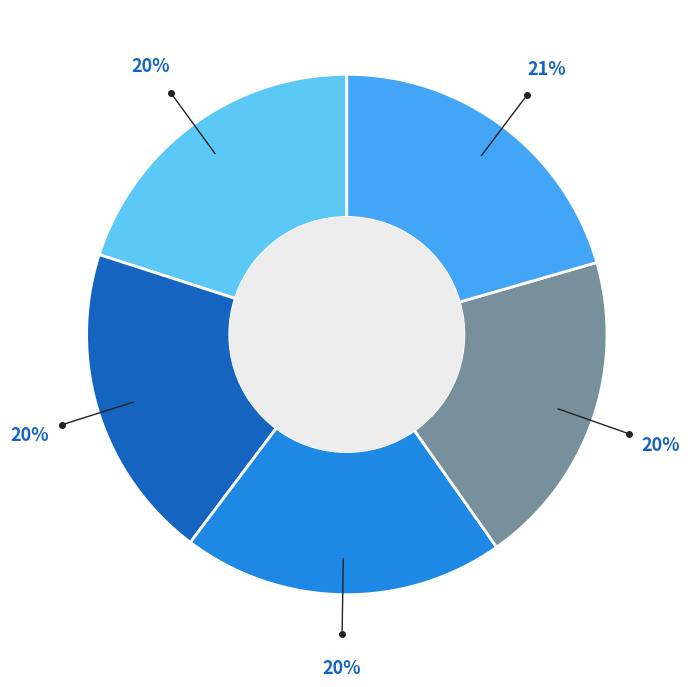

To the nearest percent, what is the difference between the largest and smallest slice percentages?

1%